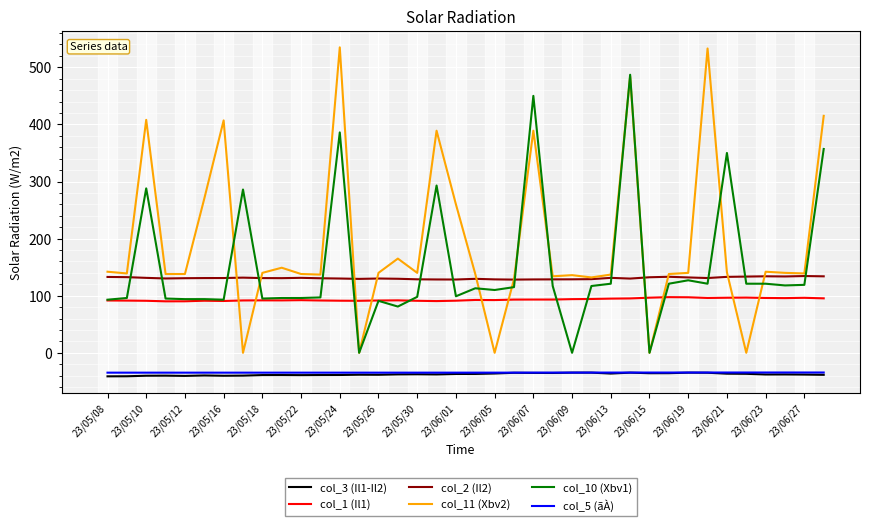

Which series has the widest spread of values?

col_11 (Xbv2)